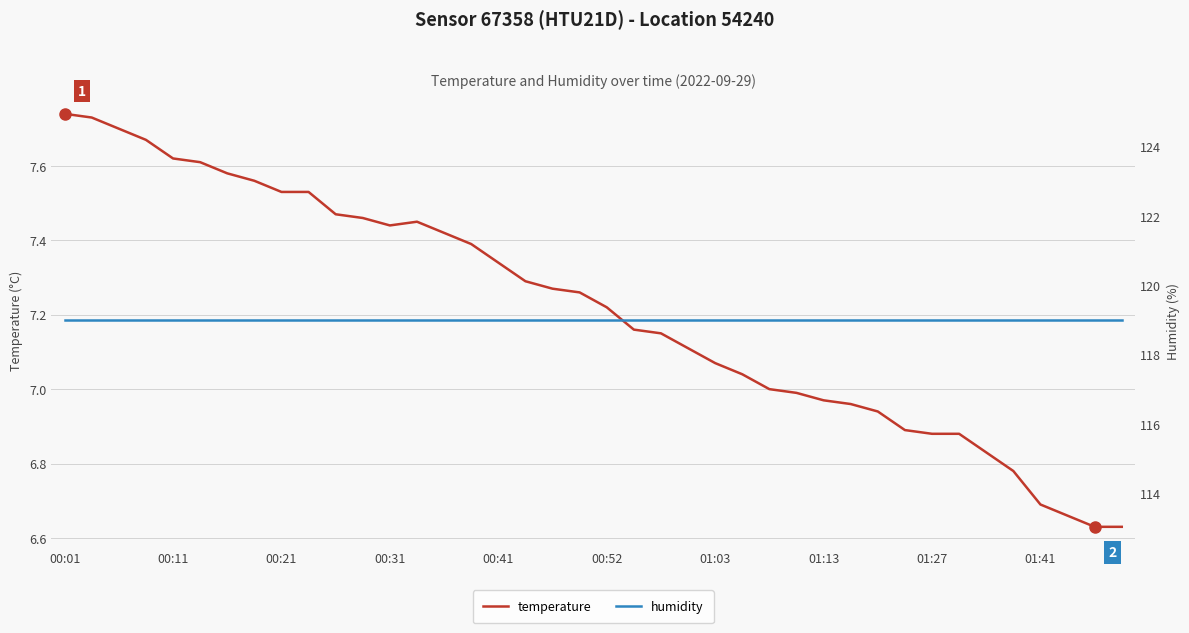

At how many categories does at least one series exceed 50?

40